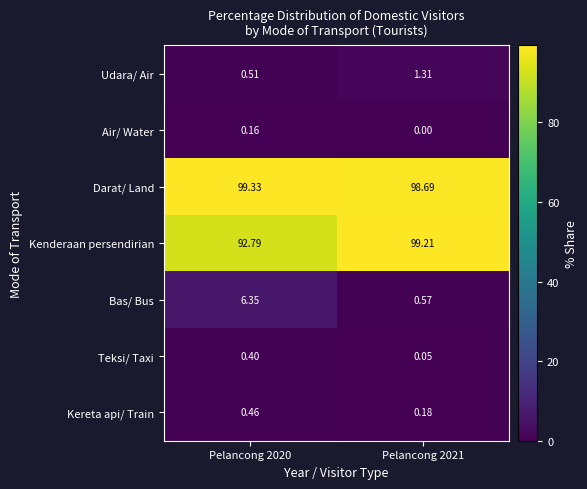

Which series has the largest range (max minus min)?

Kenderaan persendirian